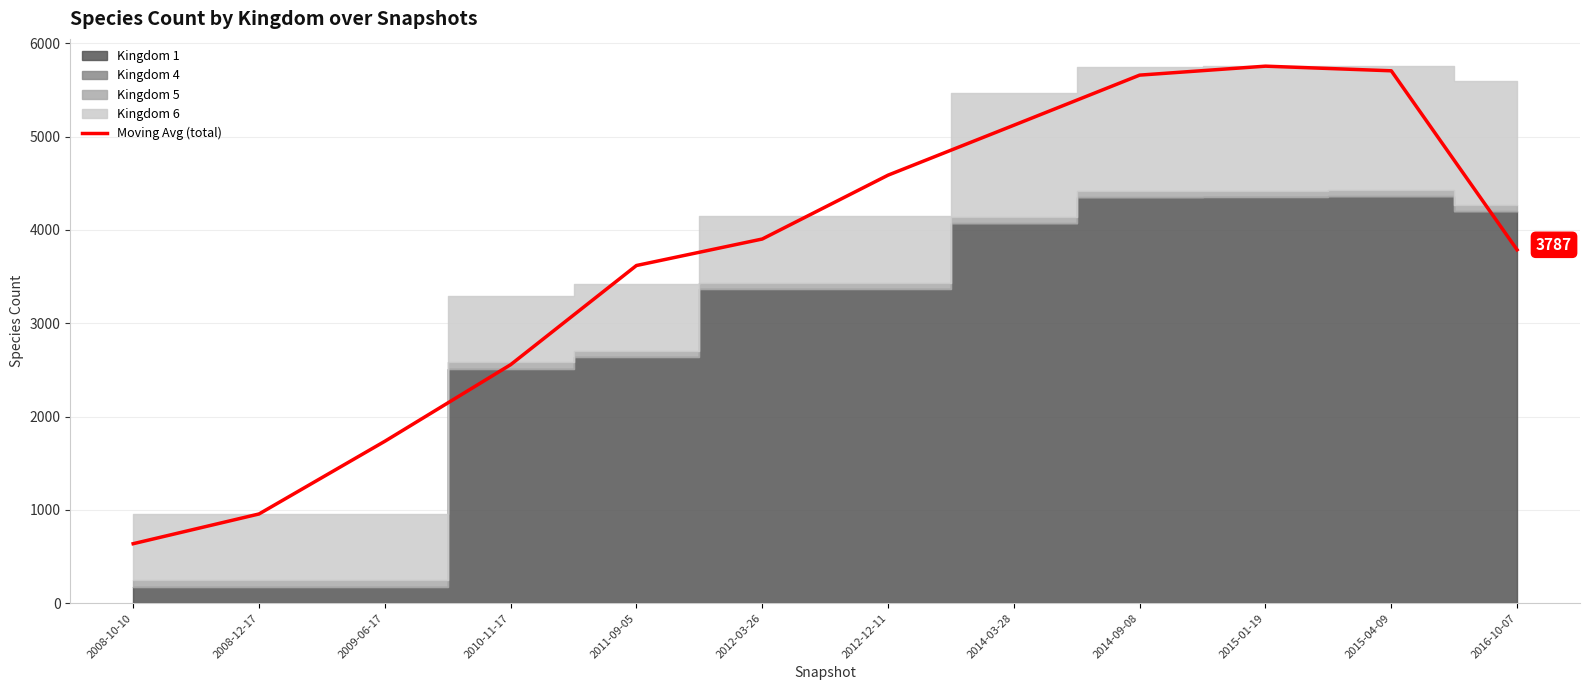

True or false: the data has more than 2 interior local peaks.

False